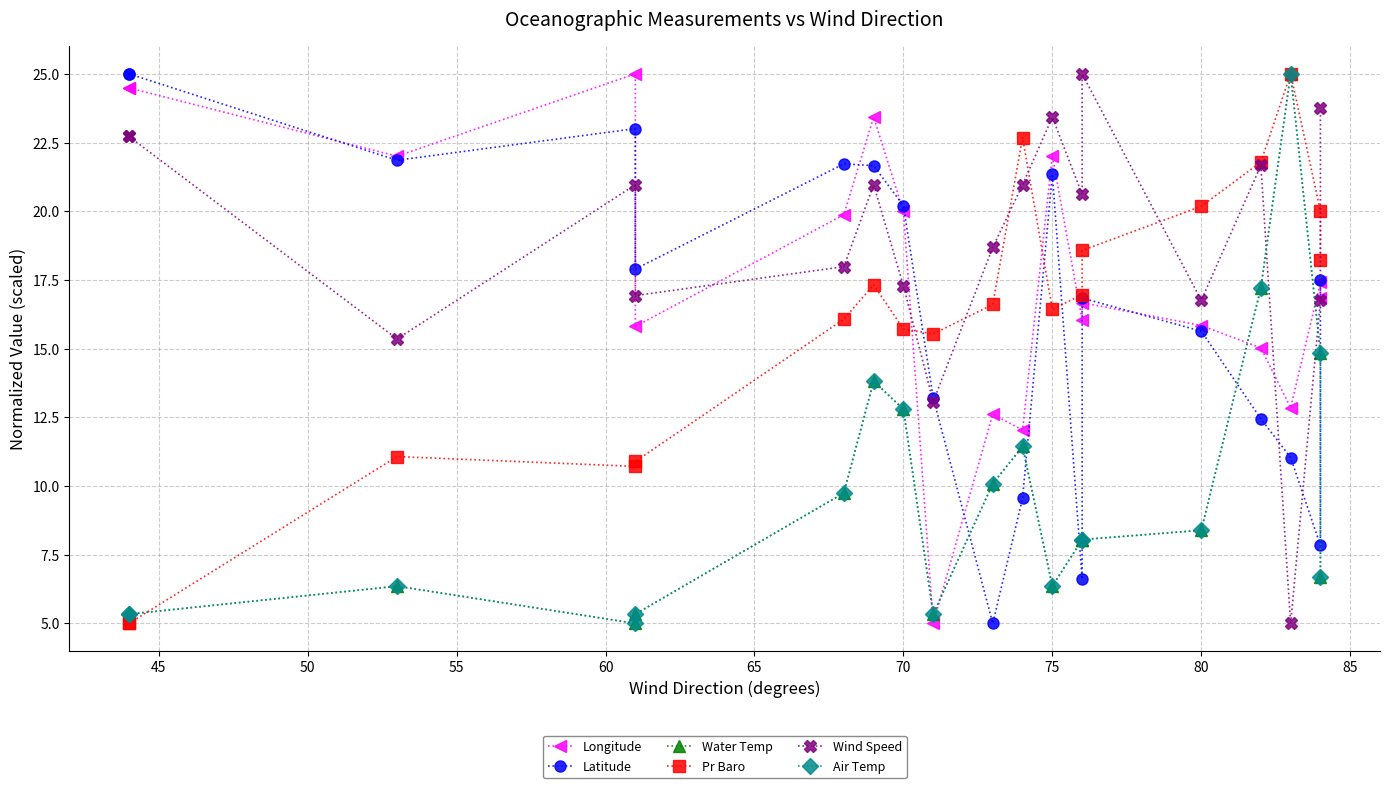

True or false: Pr Baro has a value of 10.3 at 75.

False